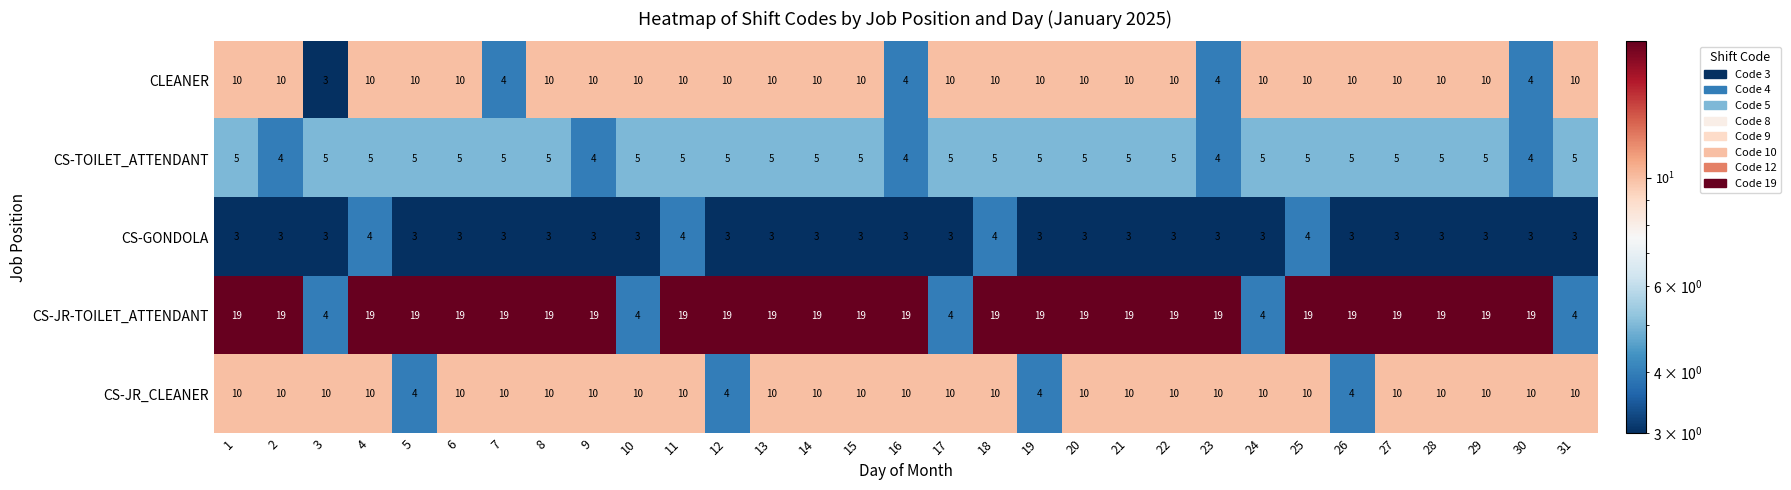

What is the total value across all series at 26?

41